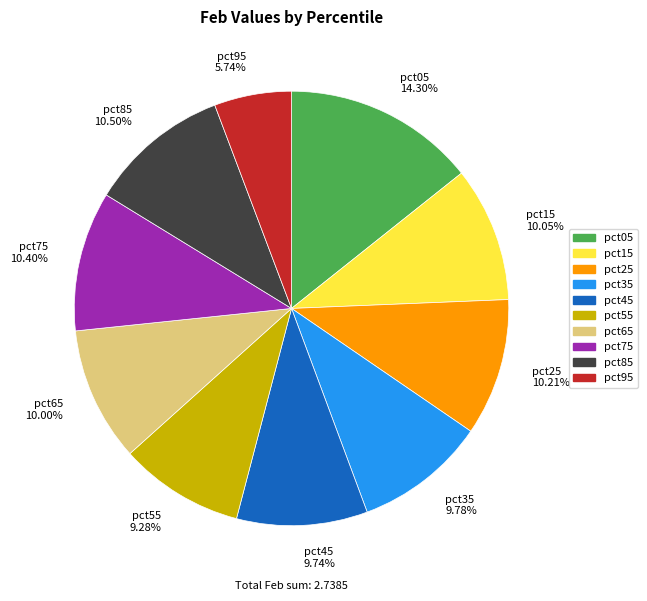

What portion of the pie excludes pct95?

94.3%